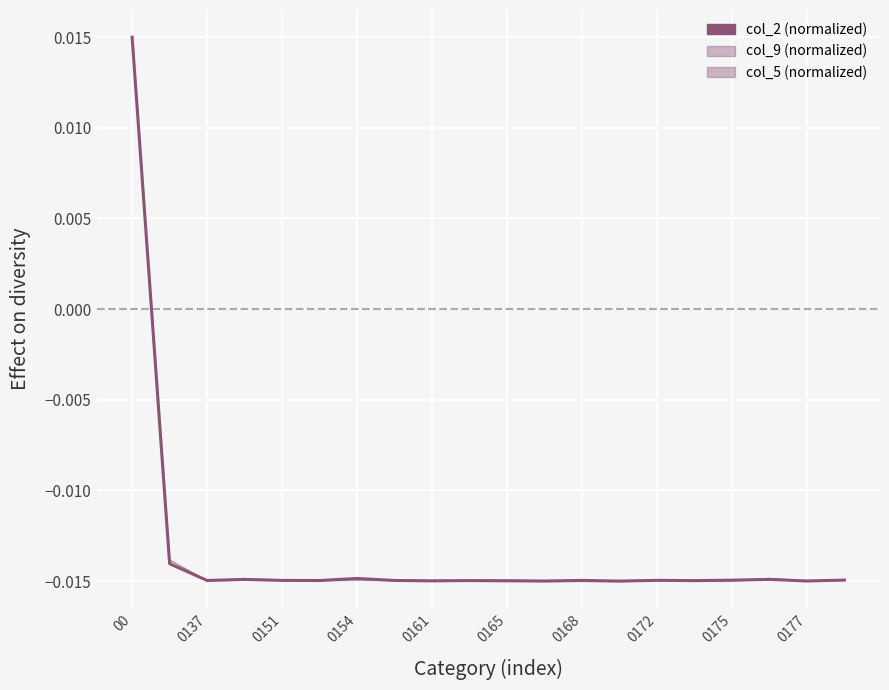

At which category does col_9 (normalized) reach its first local peak?

0154